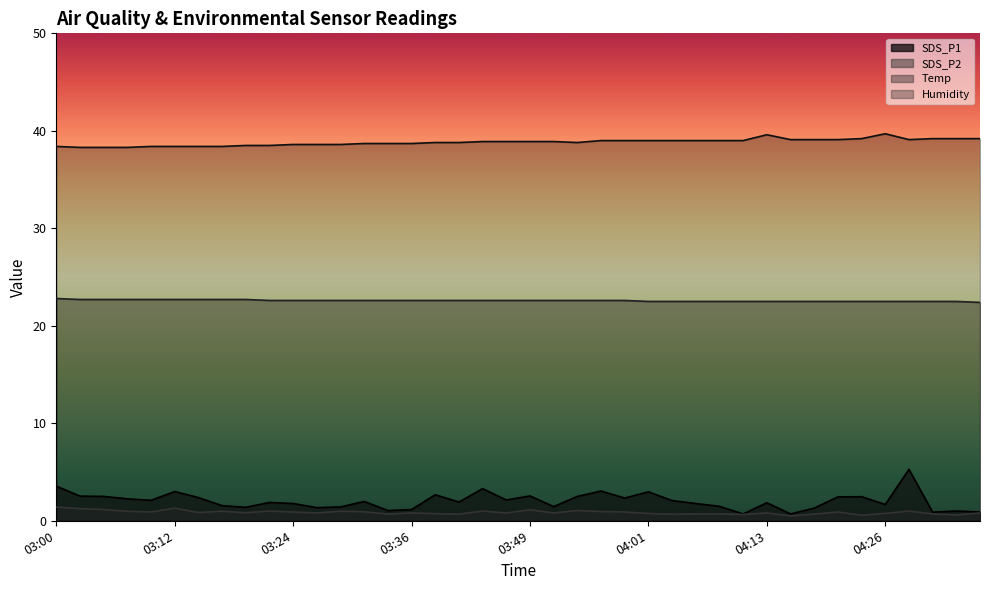

Rank the categories by SDS_P1 value from highest to lowest.

04:28, 03:00, 03:44, 03:56, 03:12, 04:01, 03:39, 03:49, 03:02, 03:05, 03:53, 04:23, 04:21, 03:14, 03:58, 03:07, 03:46, 03:10, 04:03, 03:31, 03:41, 03:22, 04:13, 03:24, 04:06, 04:26, 03:17, 04:08, 03:51, 03:29, 03:19, 03:27, 04:18, 03:36, 03:34, 04:33, 04:36, 04:31, 04:11, 04:16